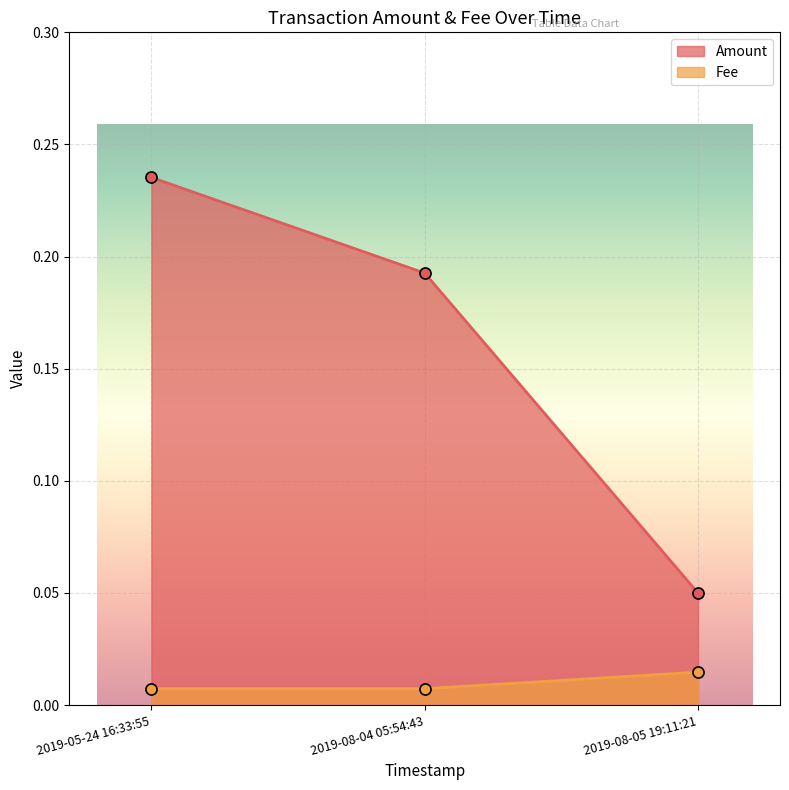

At which category is the sum across all series the highest?

2019-05-24 16:33:55